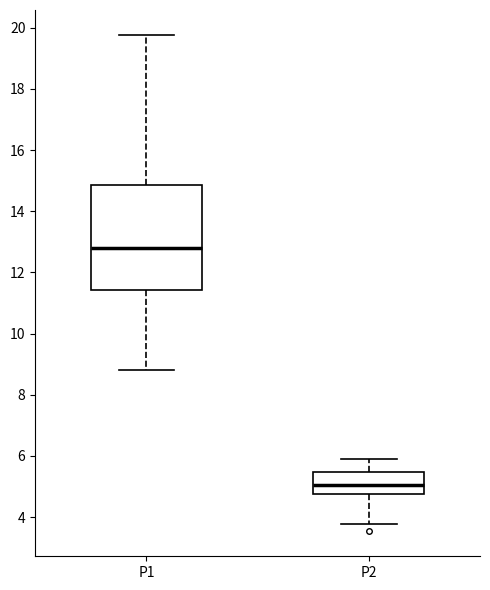

Which box's median line is the lowest?

P2